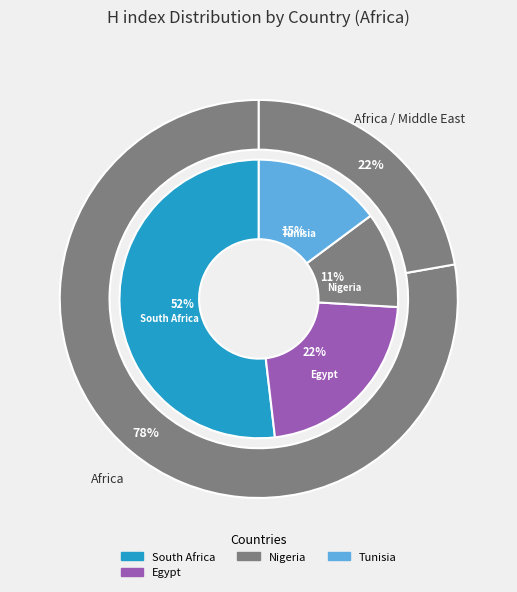

How many slices are in this pie chart?

5